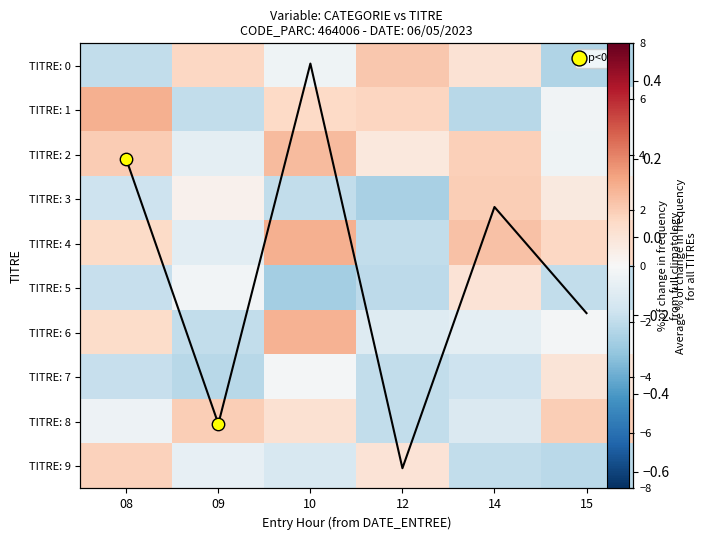

Which series has the largest total across all categories?

TITRE: 2